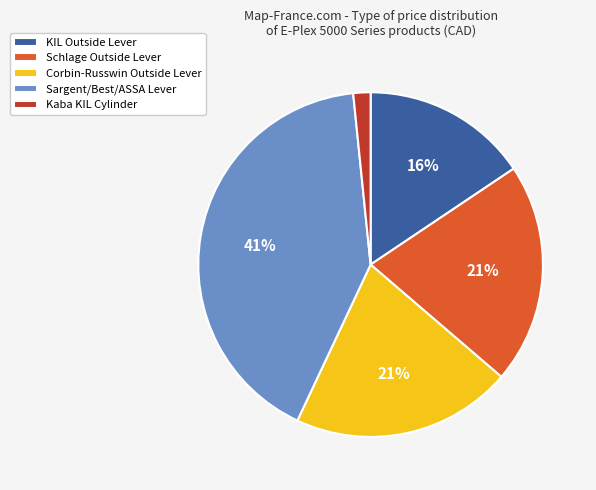

Which category has the smallest portion of the pie?

Kaba KIL Cylinder